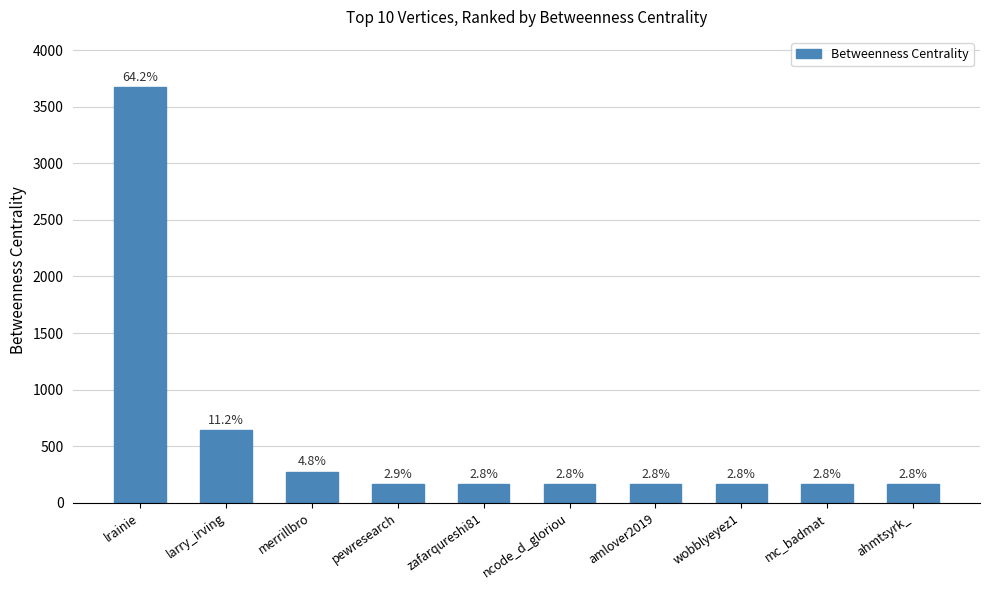

Is it true that the value at amlover2019 is 263.4?

False